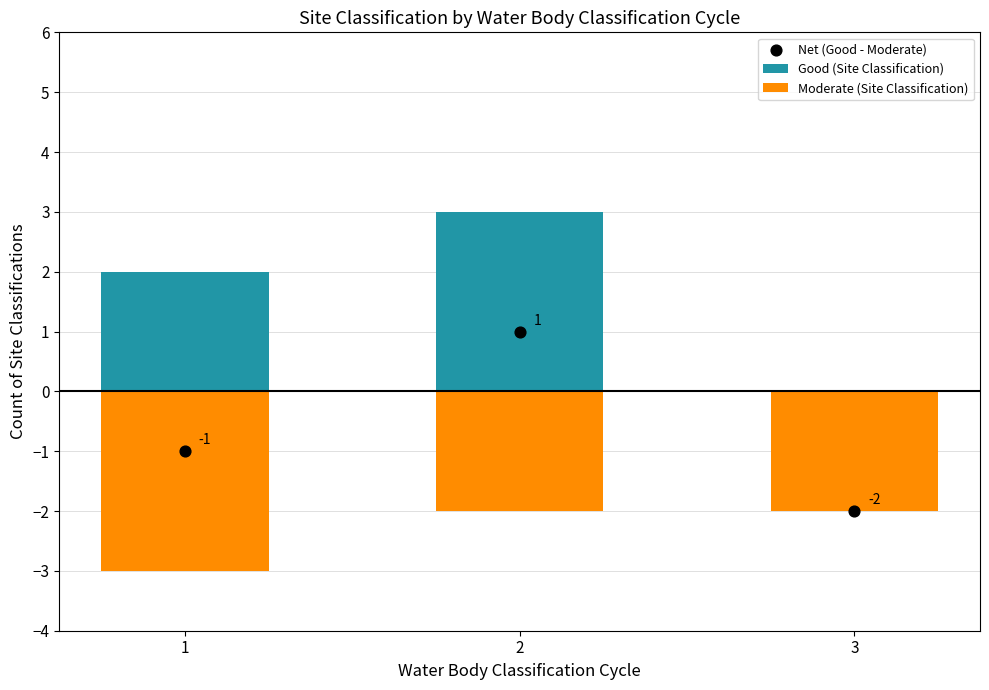

At how many categories does at least one series exceed 0?

2